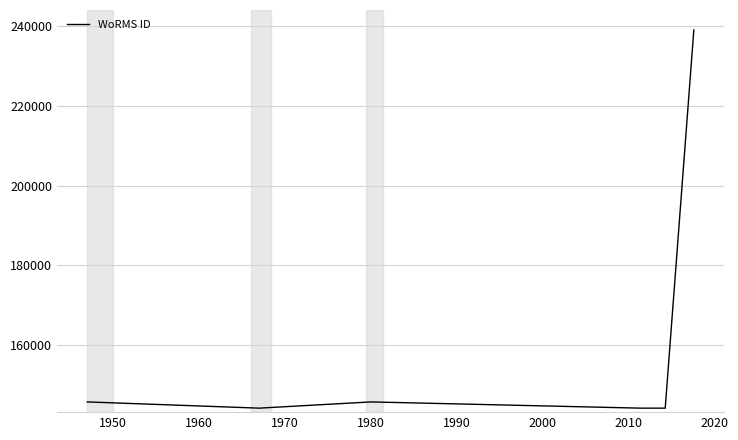

What is the difference between the maximum and second lowest values?

94741